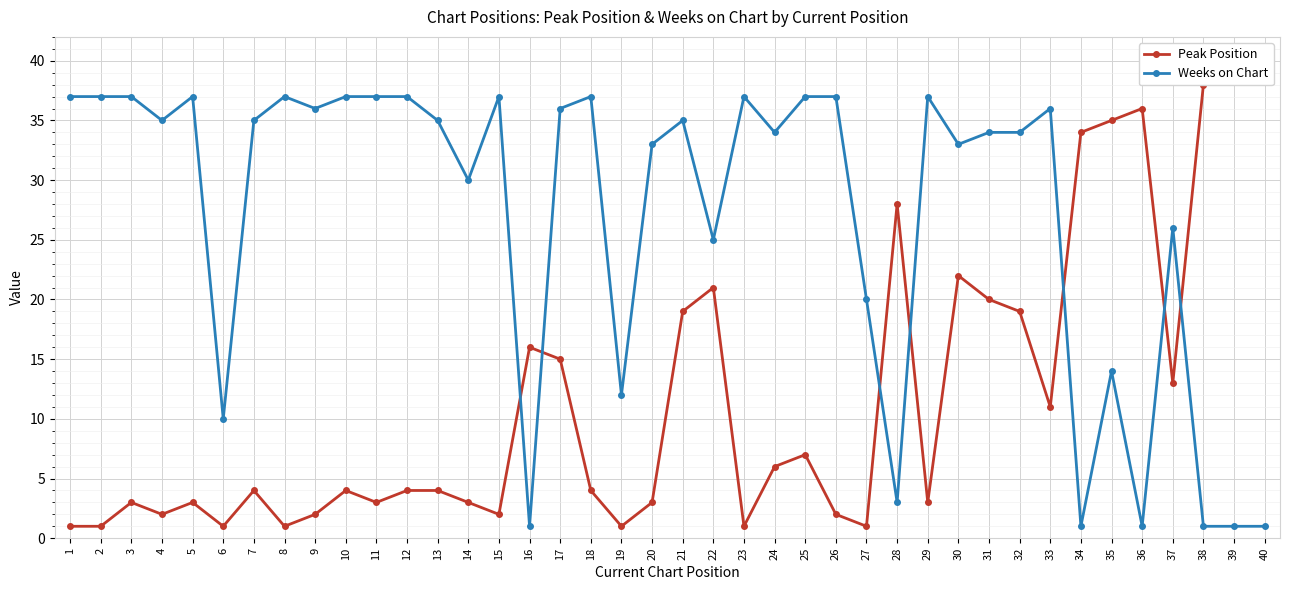

What is the difference between the highest and lowest values at 9?

34